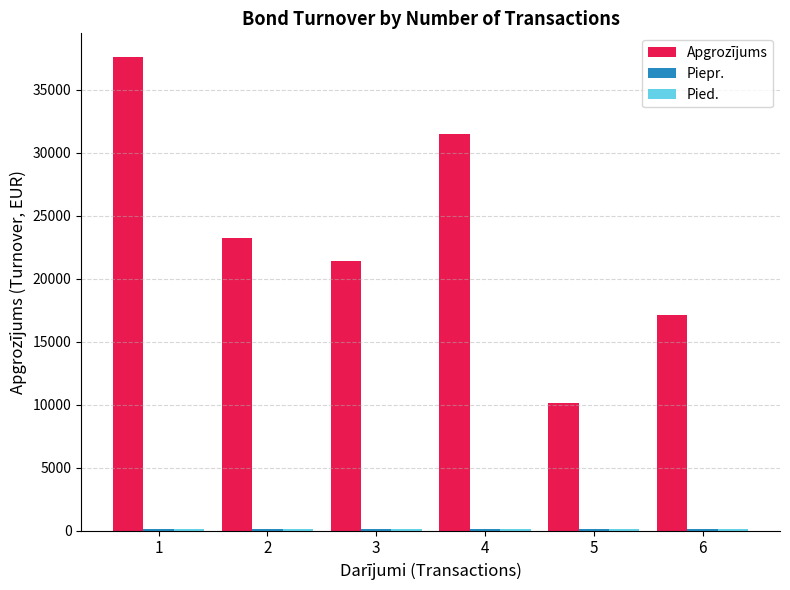

What value does the Apgrozījums series have at 5?

10084.8